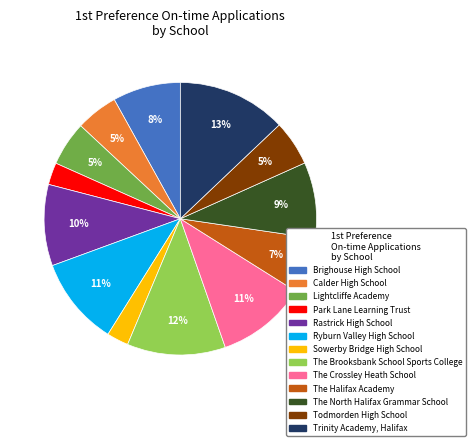

What is the largest slice in the pie chart?

Trinity Academy, Halifax